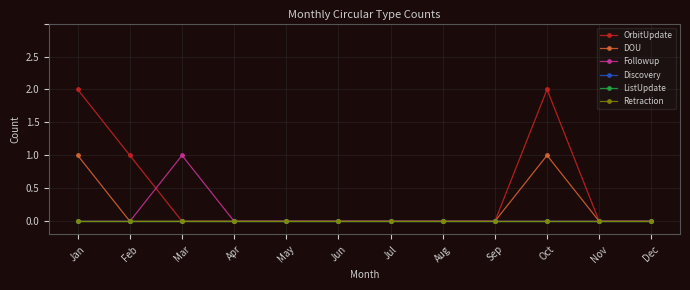

The value of Discovery at Feb is 0. True or false?

True